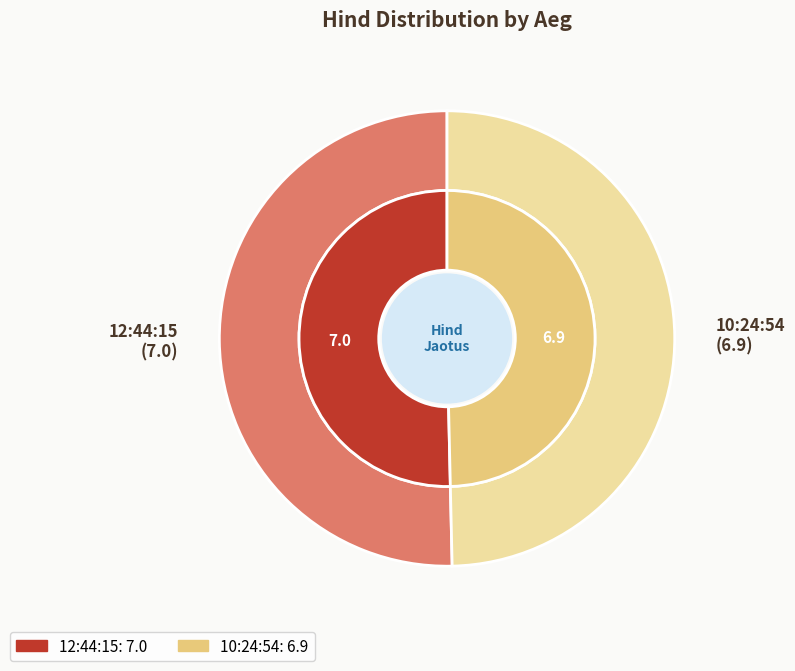

The 12:44:15 slice represents 63% of the pie. True or false?

False